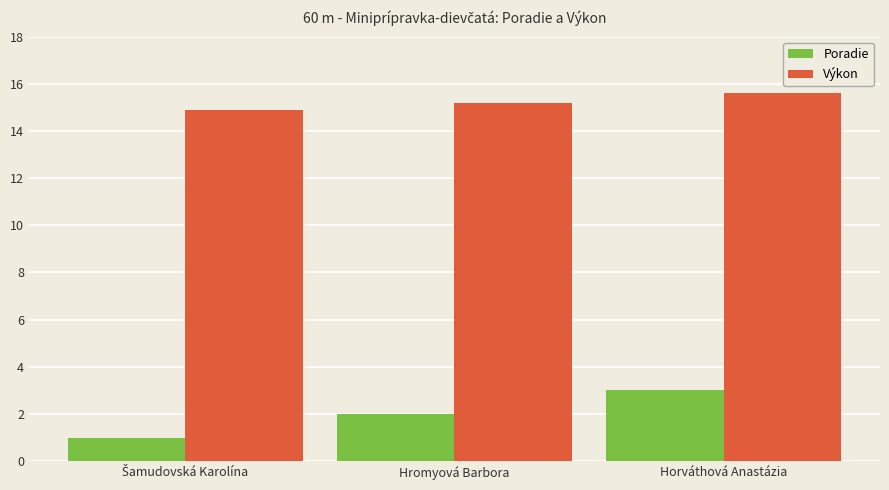

Is it true that Poradie equals 1.2 at Horváthová Anastázia?

False